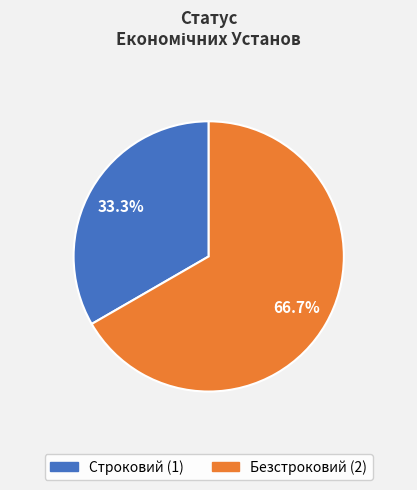

What percentage is NOT represented by Строковий?

66.7%